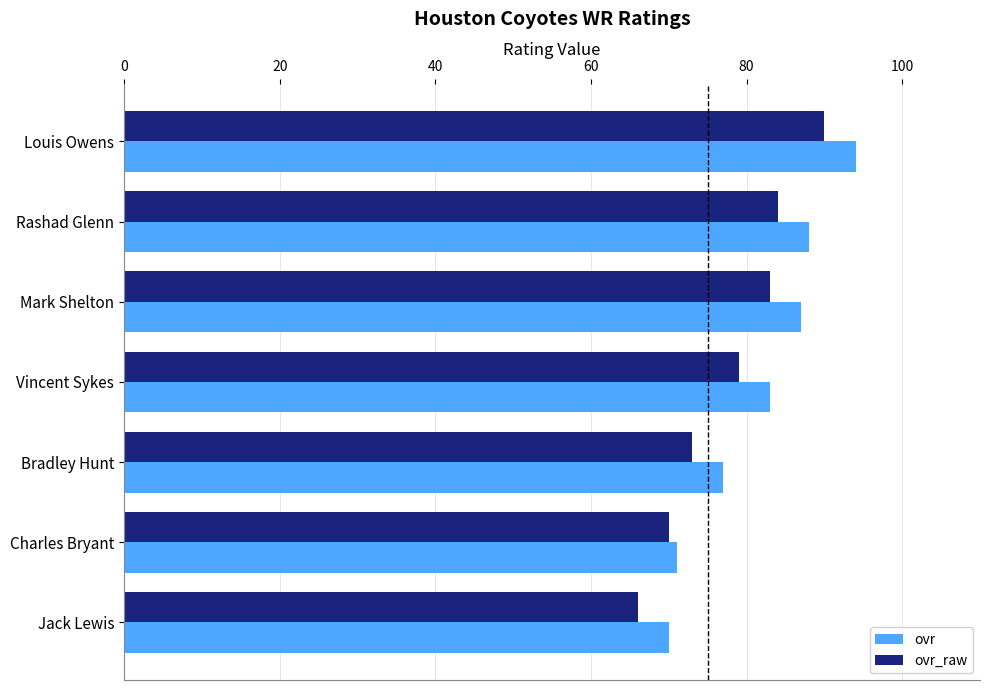

Read the ovr_raw value at Mark Shelton.

83